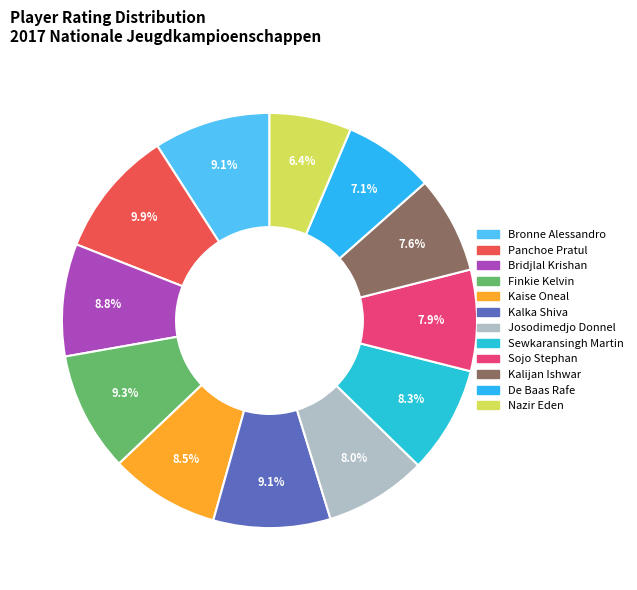

What portion of the pie excludes Sewkaransingh Martin?

91.7%